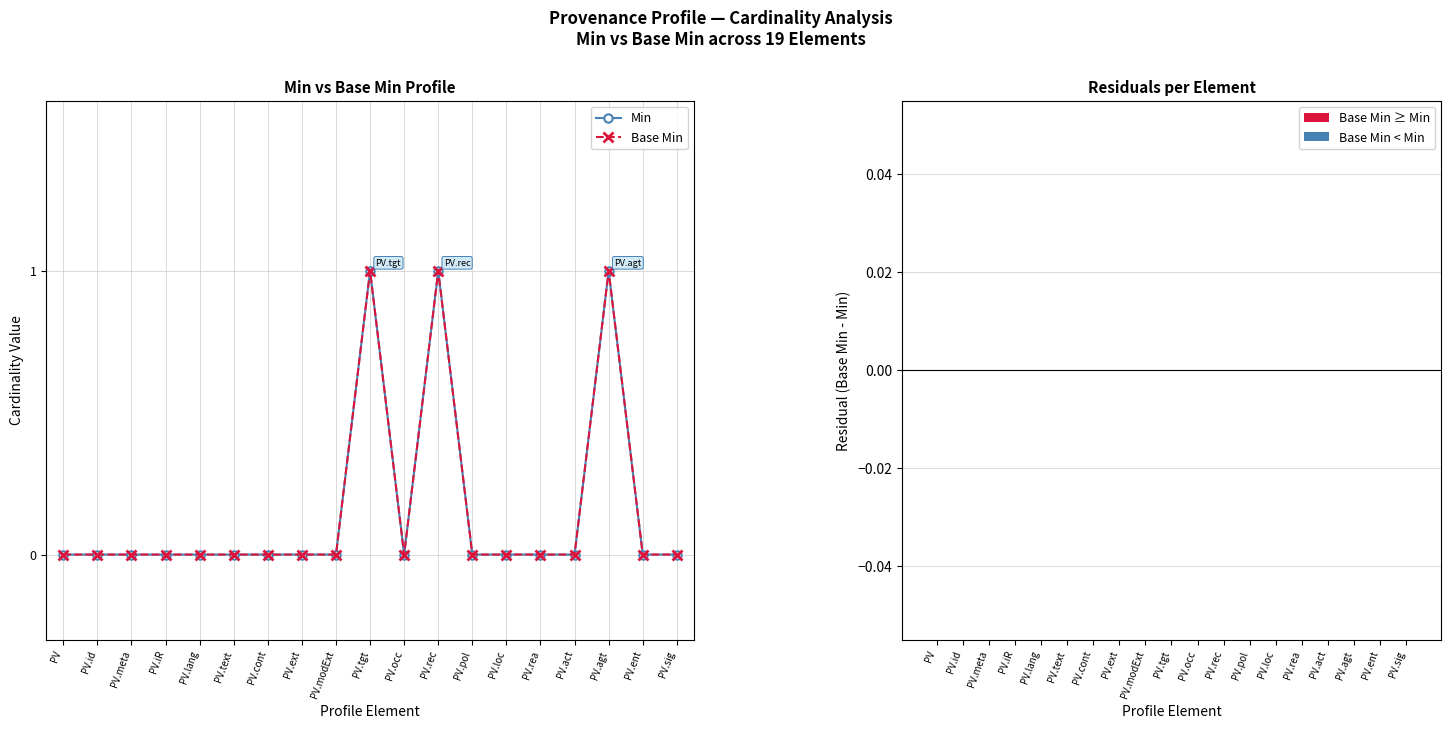

What value does the Min series have at PV.rec?

1